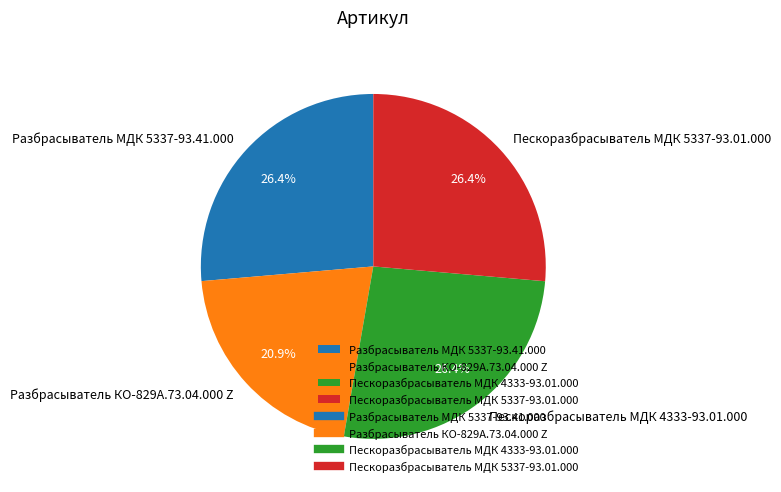

Is there any slice that represents more than half of the pie?

No